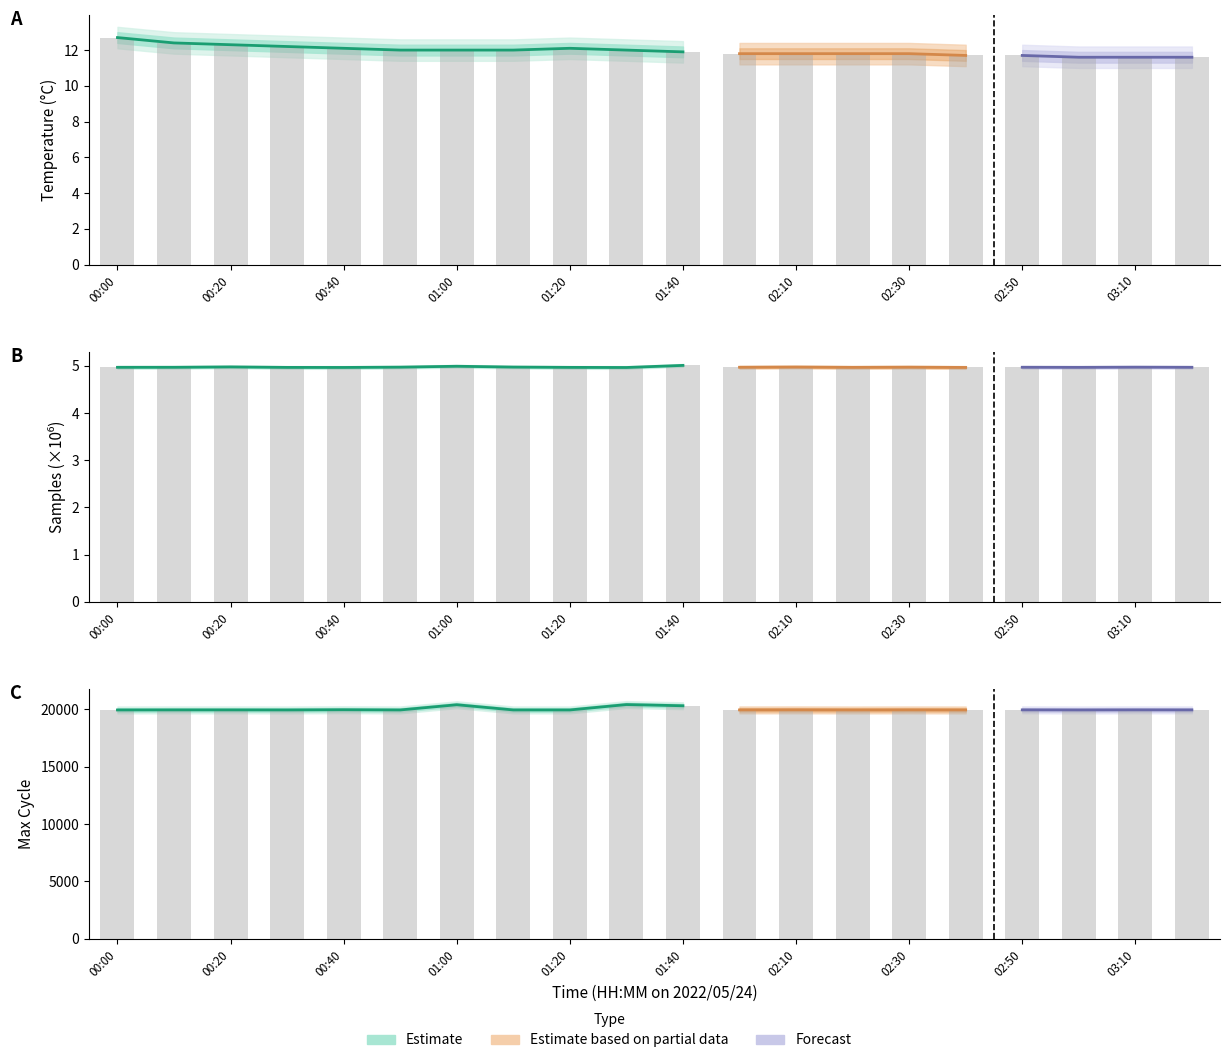

What is the value of the Samples_M bar at the 6th from the left?

5.0